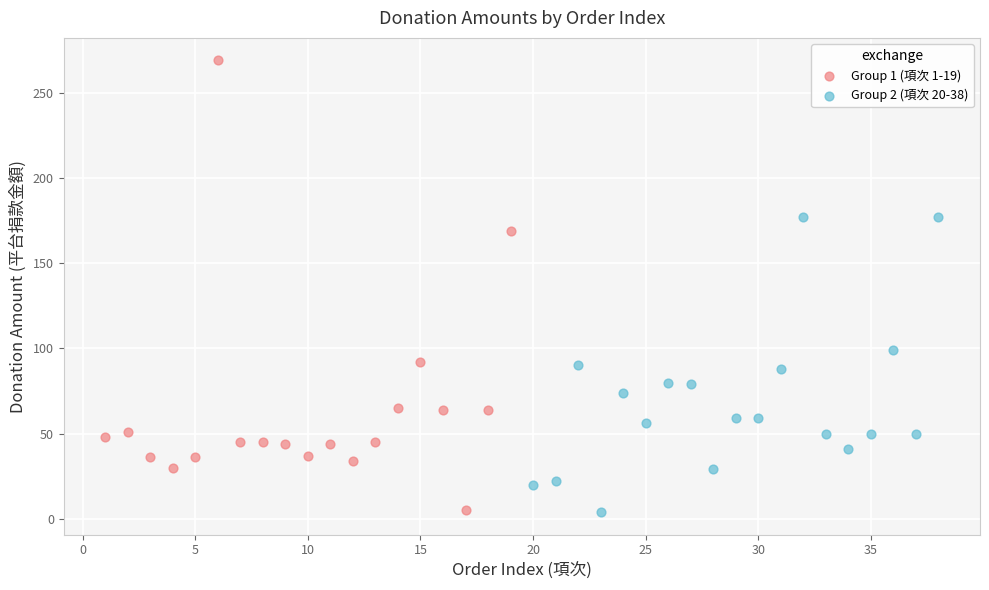

Which series reaches the maximum Y coordinate?

Group 1 (項次 1-19)